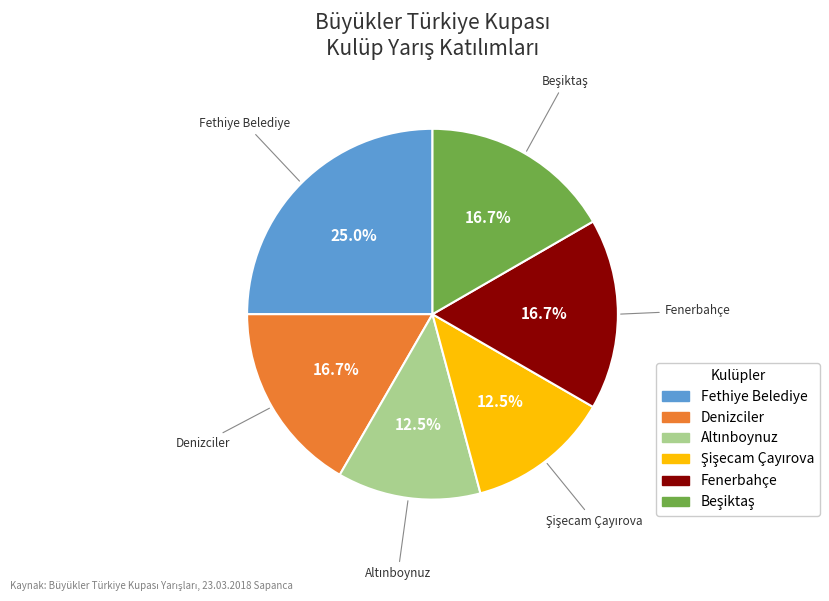

How much of the chart is everything except Fethiye Belediye?

75.0%